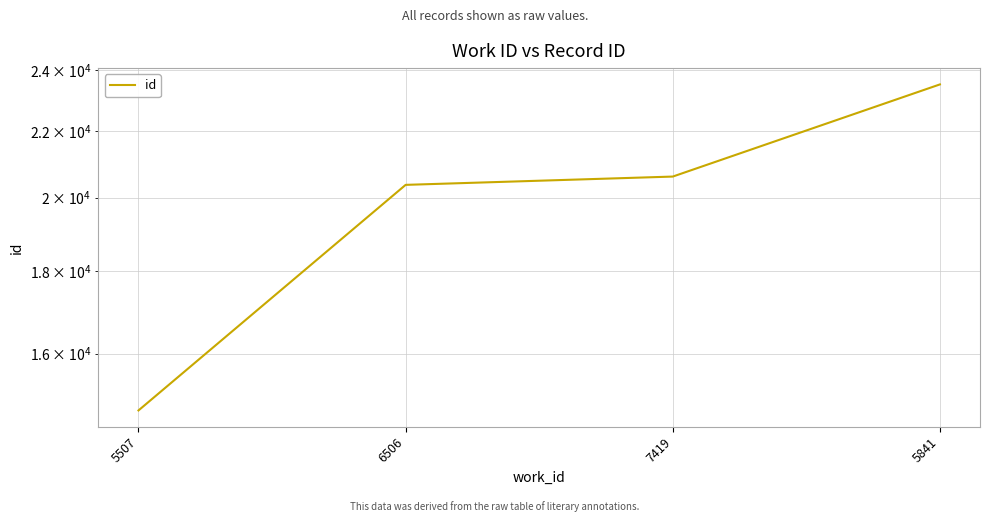

At which category does the chart reach its peak across all series?

5841